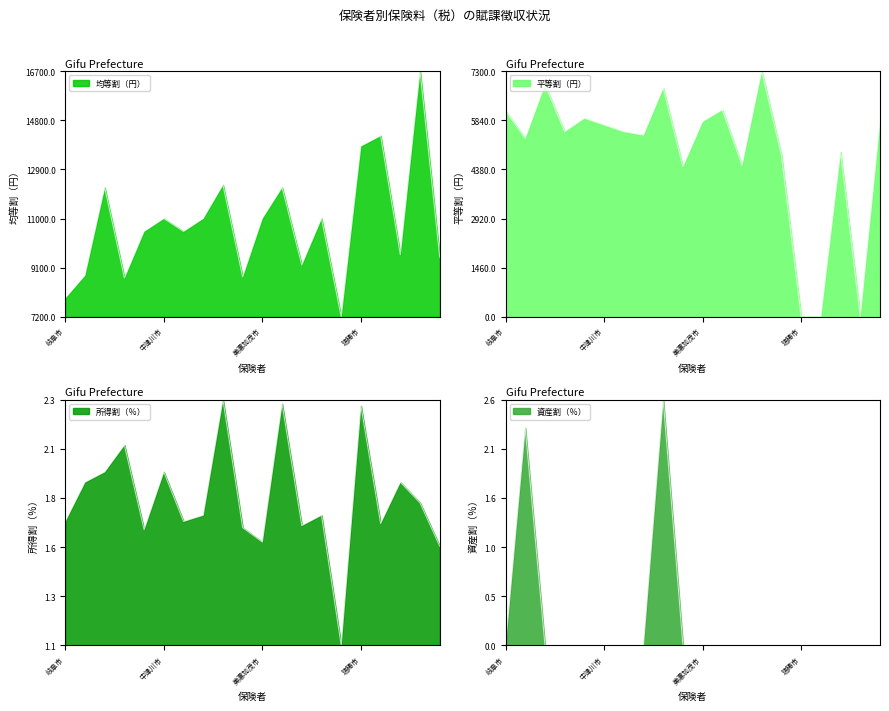

True or false: 所得割（％） has a value of 1.0 at 郡上市.

False